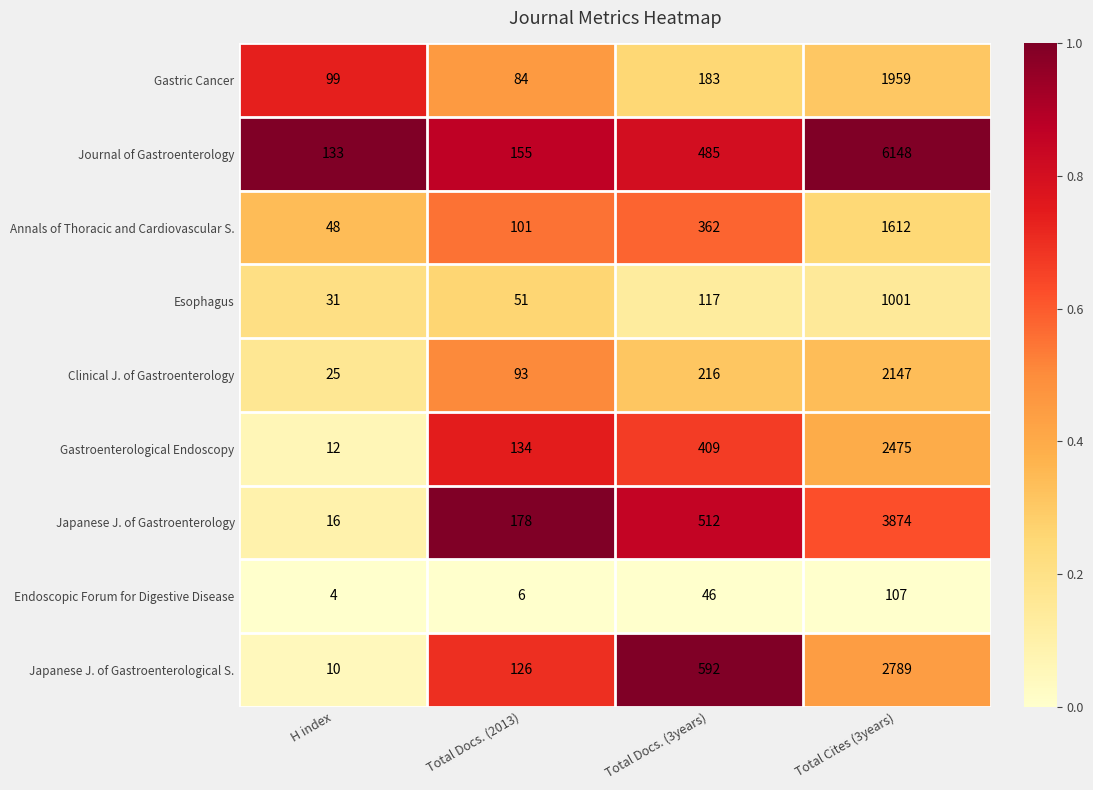

What is the sum of the Japanese J. of Gastroenterology values at Total Cites (3years) and H index?

3890